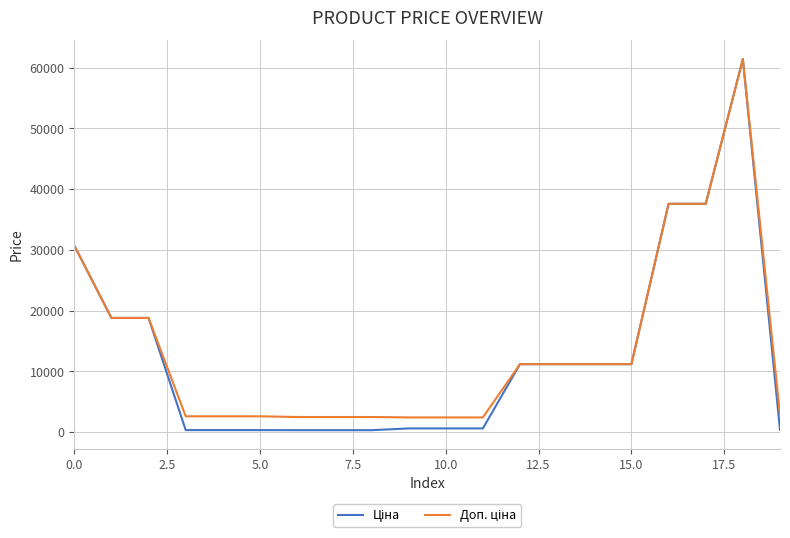

Reading left to right, list all the values displayed in this chart.

Ціна: 30717.1	18796.8	18796.8	324.8	324.8	324.8	310.3	310.3	310.3	603.7	603.7	603.7	11188.2	11188.2	11188.2	11188.2	37593.6	37593.6	61434.3	359.9
Доп. ціна: 30717.1	18796.8	18796.8	2598.3	2598.3	2598.3	2482.4	2482.4	2482.4	2414.8	2414.8	2414.8	11188.2	11188.2	11188.2	11188.2	37593.6	37593.6	61434.3	2878.8